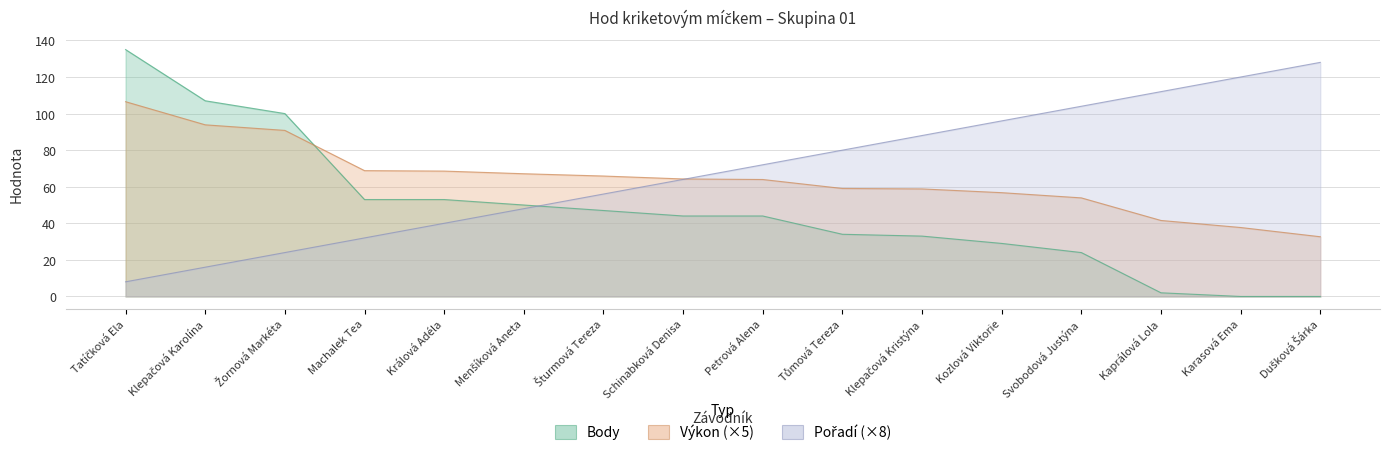

How many data points does each series have?

16